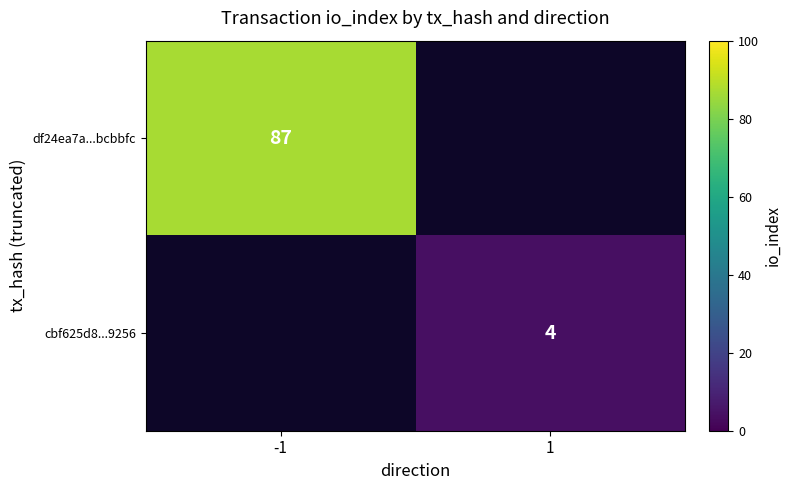

Is it true that cbf625d8...9256 equals 4 at 1?

True